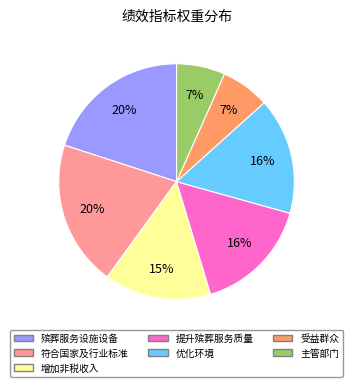

Is there a majority slice in this chart?

No